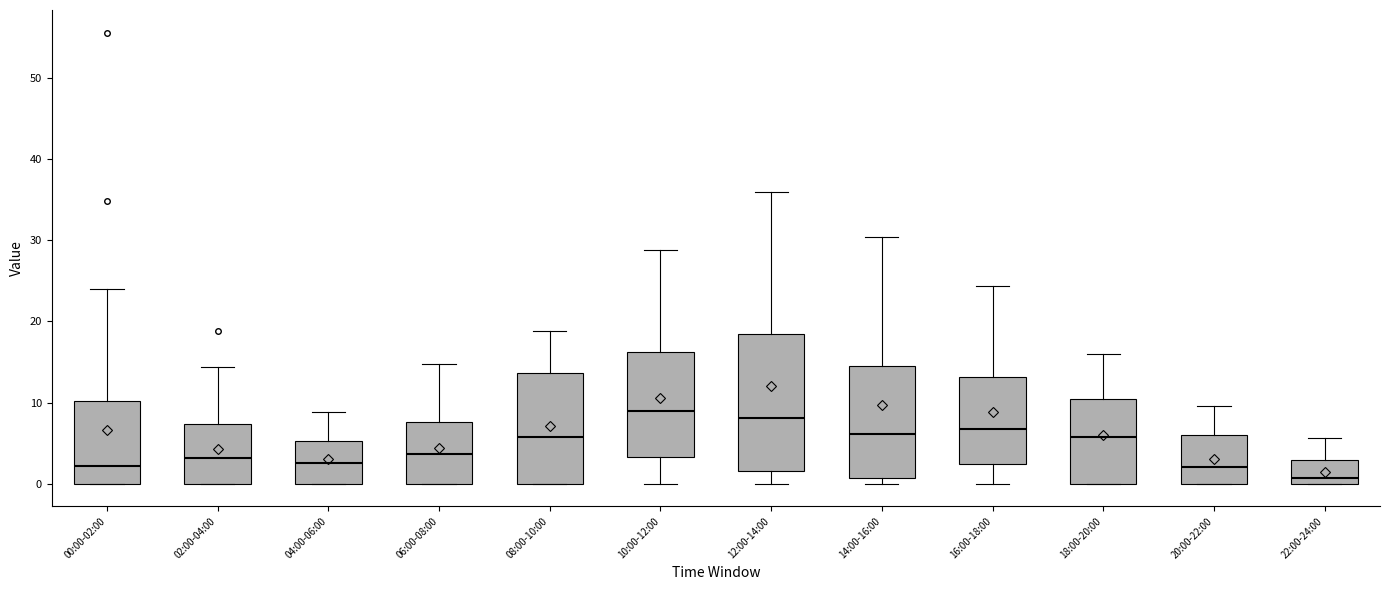

Where is the upper edge of the box for 16:00-18:00 on the y-axis? The values are not printed on the chart, so give them approximately, as read against the axis.

13